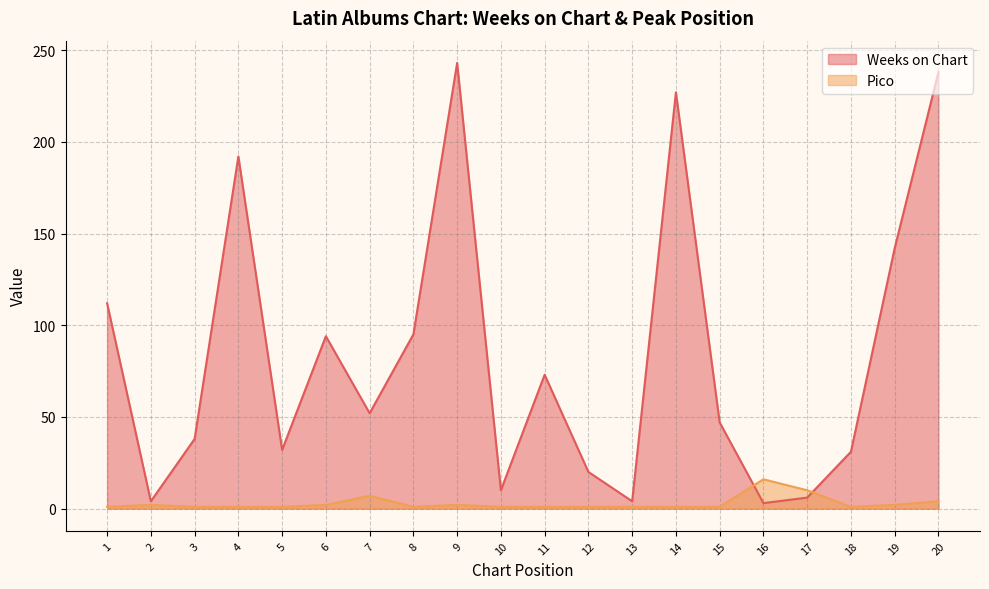

How many lines are shown in the chart?

2